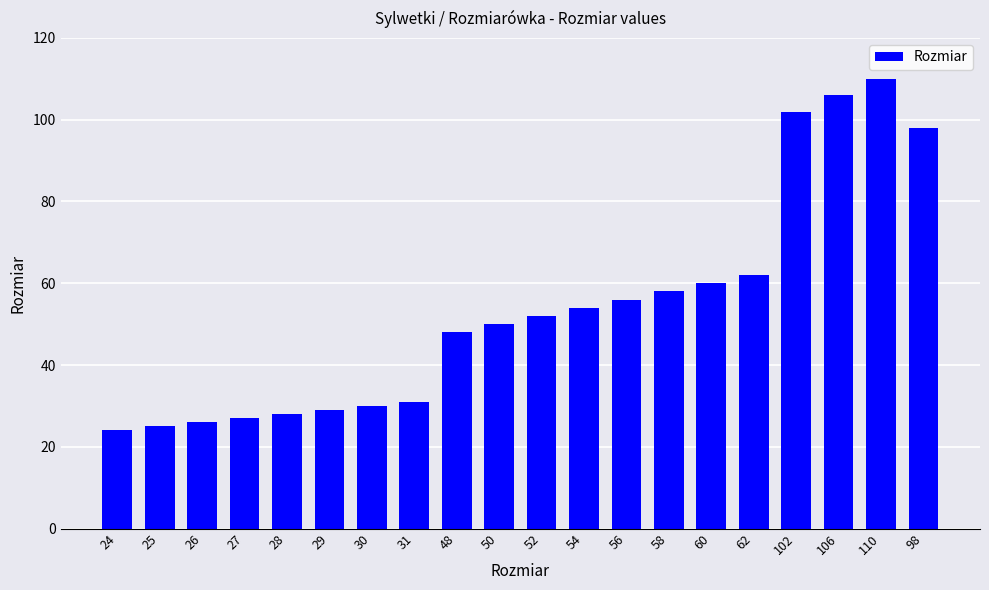

How many series are shown in this chart?

1